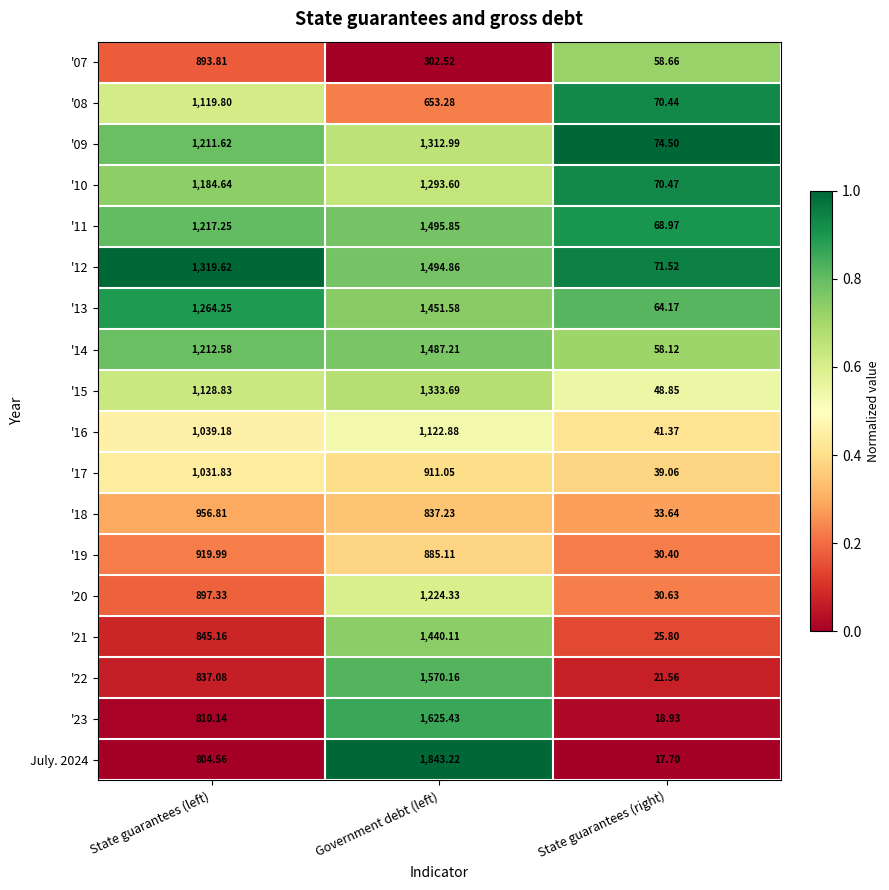

Rank the categories by '19 value from lowest to highest.

State guarantees (right), Government debt (left), State guarantees (left)